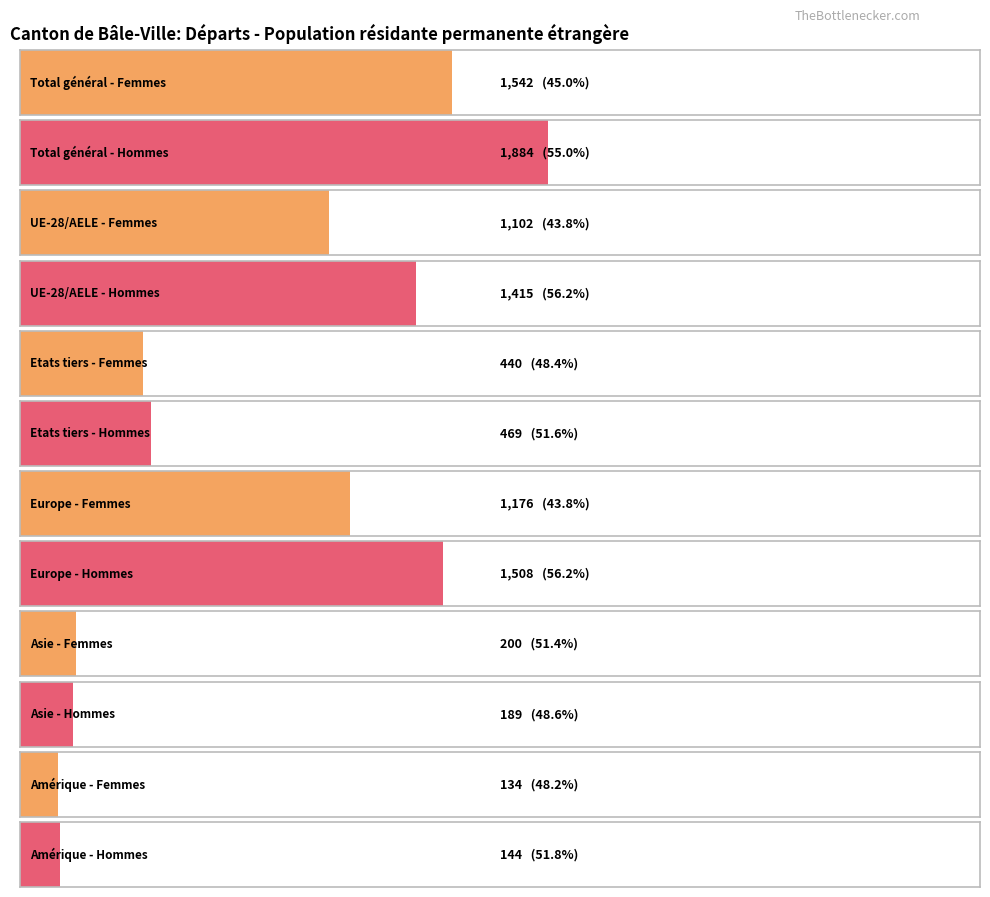

At which category is the sum across all series the highest?

Total général